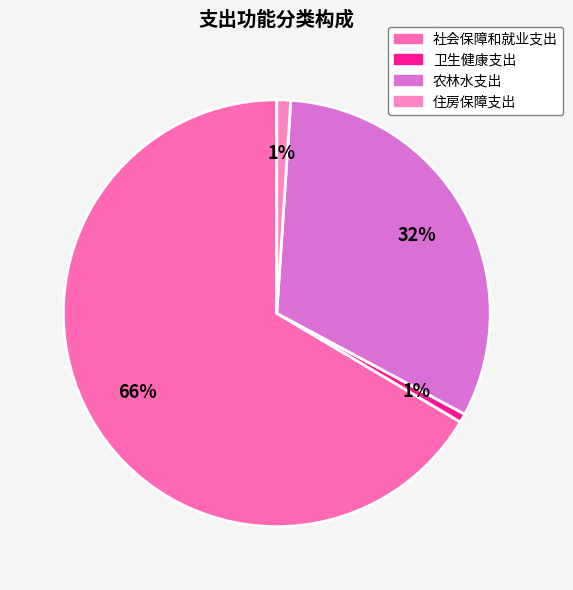

Is it true that 住房保障支出 is 11% of the pie?

False